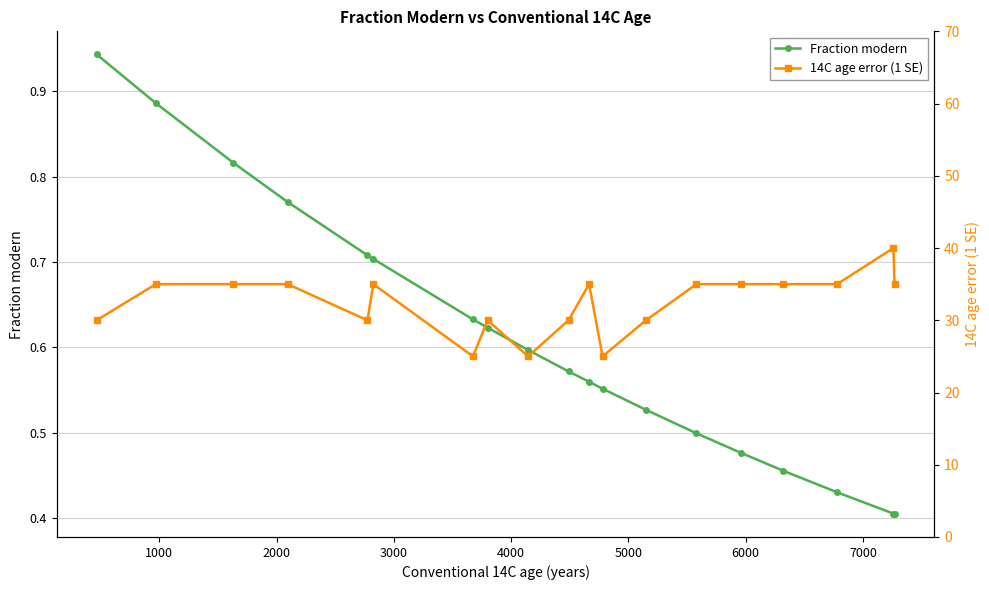

True or false: Fraction modern and 14C age error (1 SE) intersect in this chart.

False